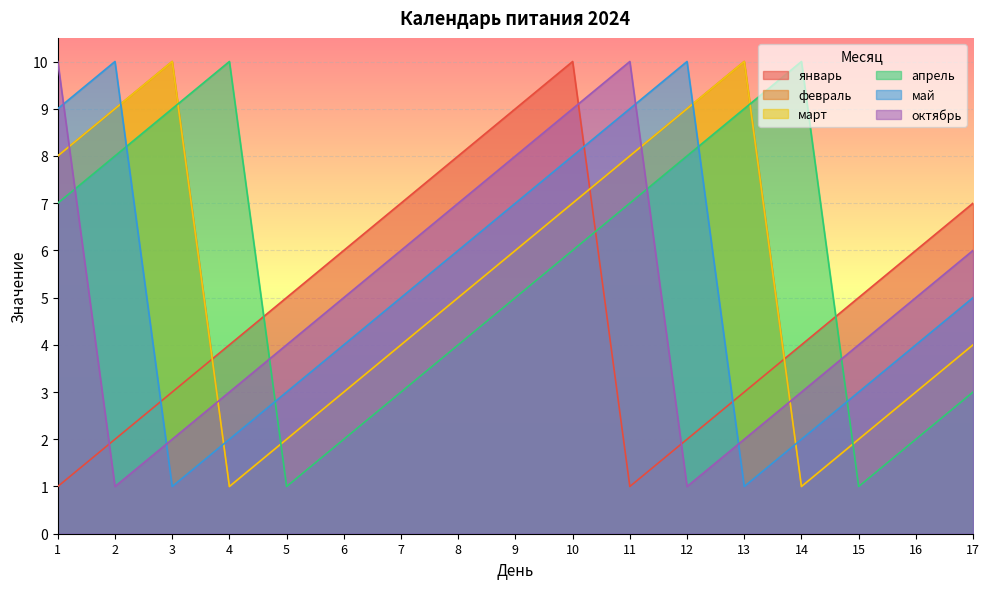

How many lines are shown in the chart?

6